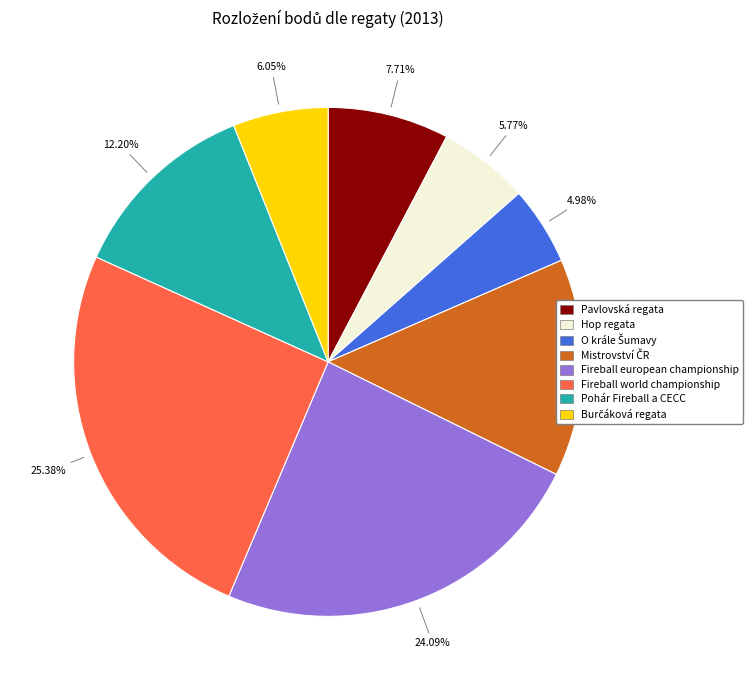

Which slice is the largest?

Fireball world championship